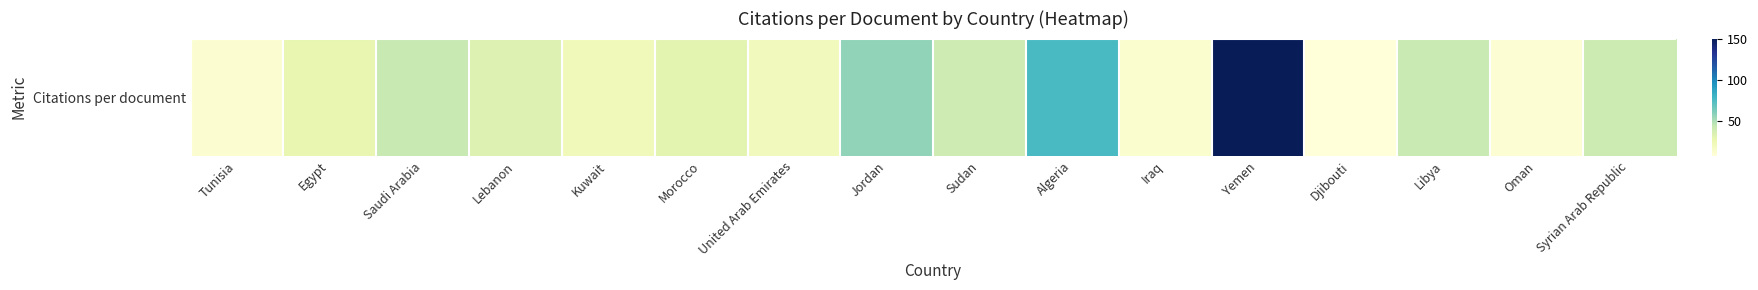

Reading left to right, what are all the values shown in this chart?

Tunisia=12.1	Egypt=28.1	Saudi Arabia=42.7	Lebanon=33.1	Kuwait=21.3	Morocco=30.3	United Arab Emirates=20.9	Jordan=57.3	Sudan=40.5	Algeria=76.7	Iraq=12.5	Yemen=150.0	Djibouti=8.0	Libya=42.0	Oman=11.0	Syrian Arab Republic=41.0